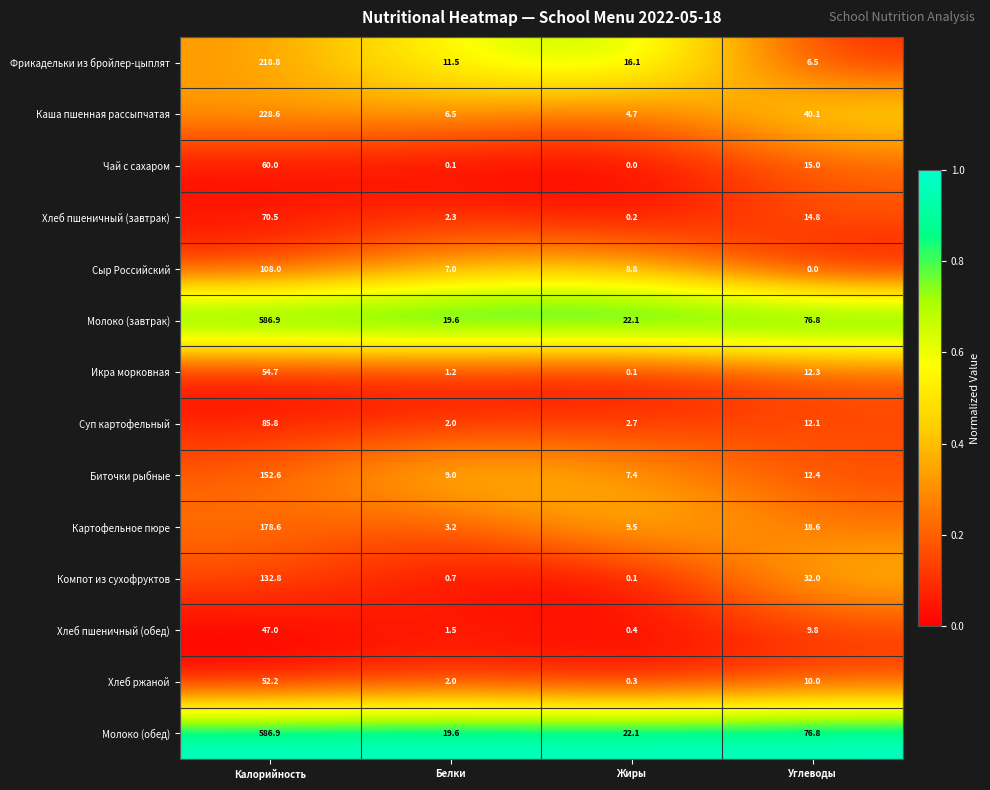

What value does the Компот из сухофруктов series have at Калорийность?

132.8